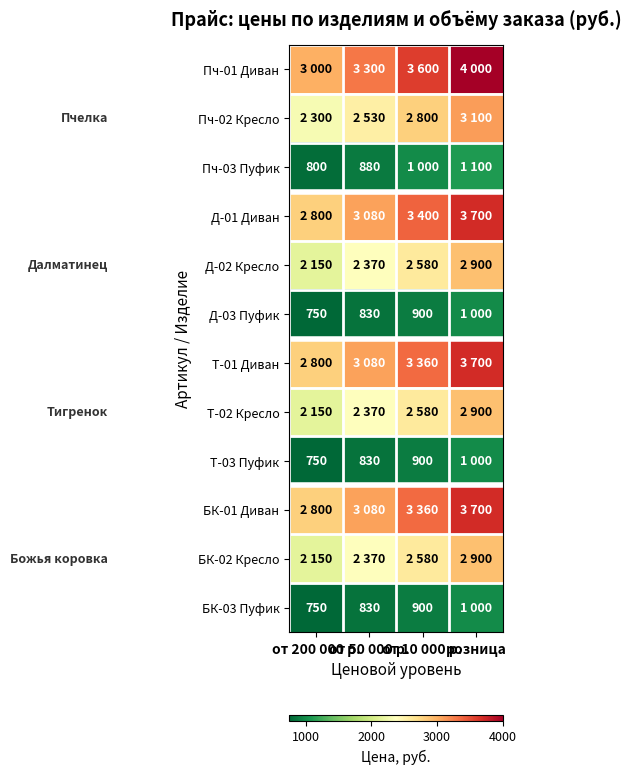

At which category is the sum across all series the highest?

розница